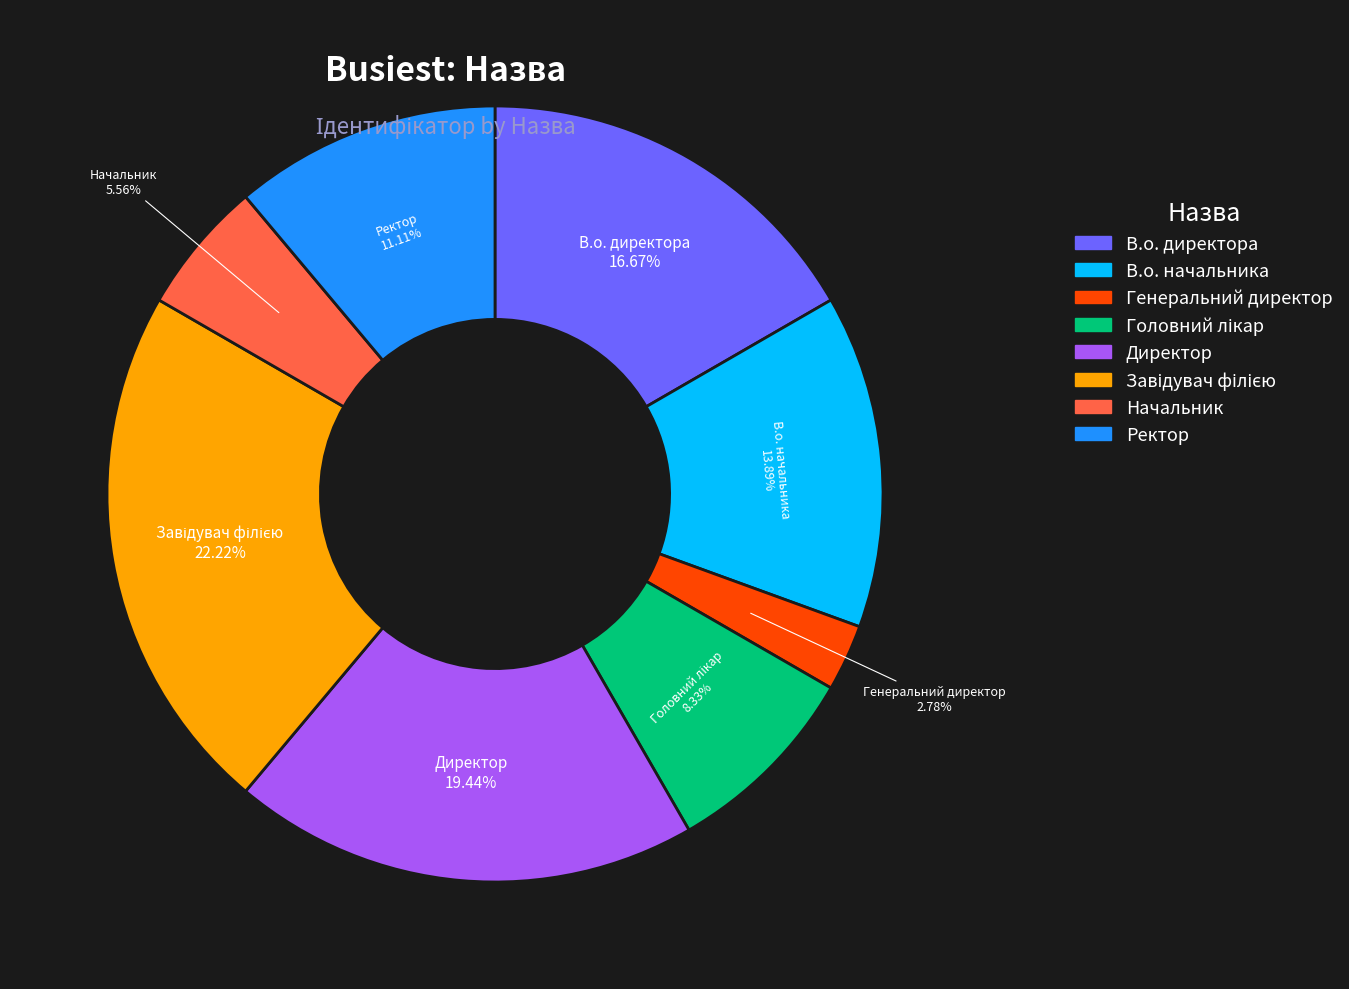

To the nearest percent, what is the average slice percentage?

12%